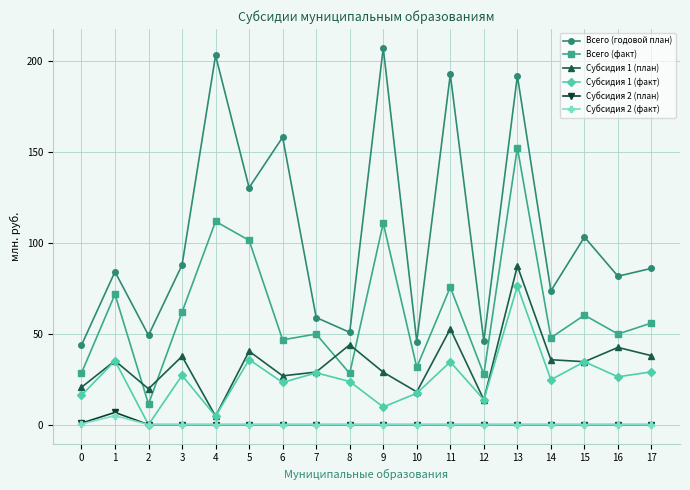

What is the difference between the highest and lowest values at 11?

192.6